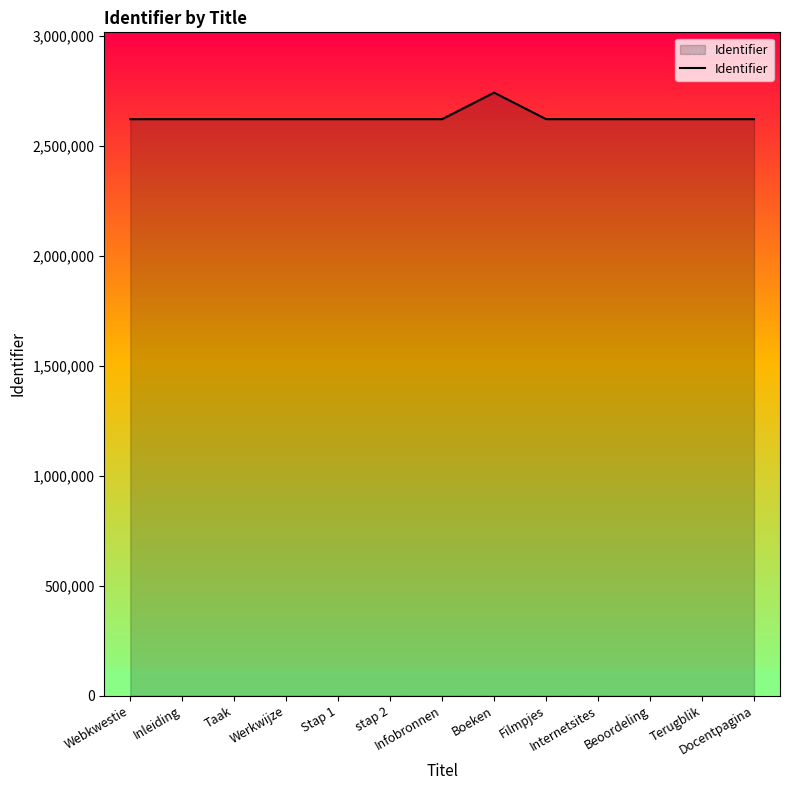

Count the number of data series in this chart.

1